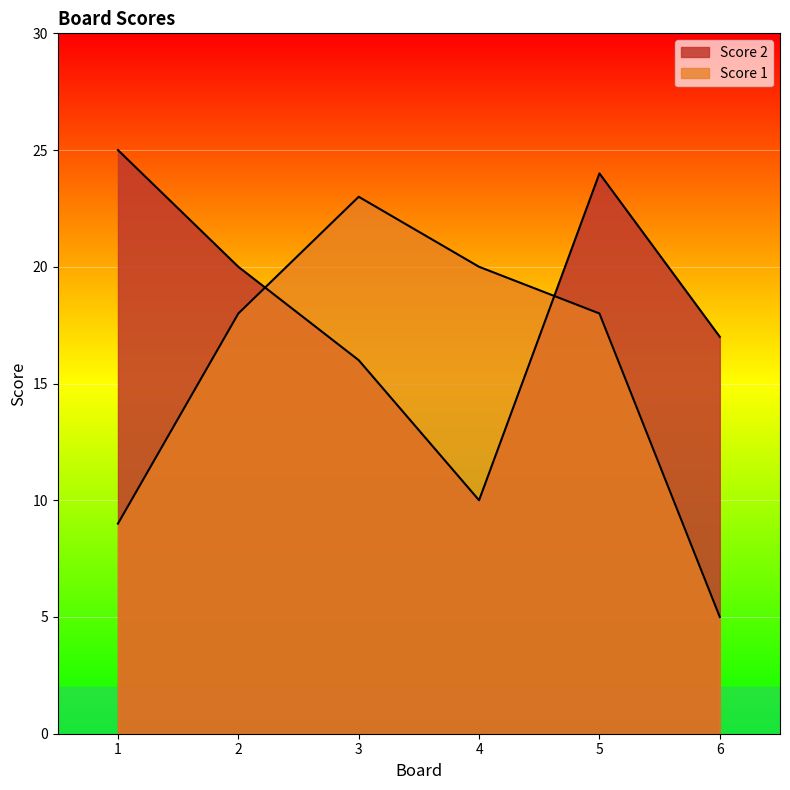

What are all the series names shown in the legend?

Score 2, Score 1